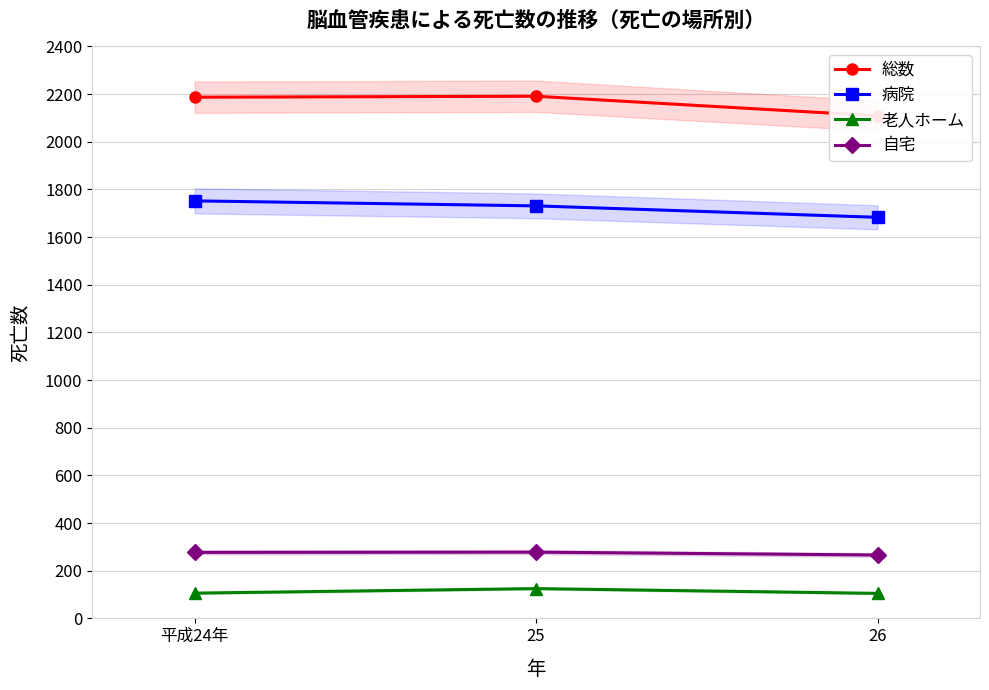

What are all the series names shown in the legend?

総数, 病院, 老人ホーム, 自宅